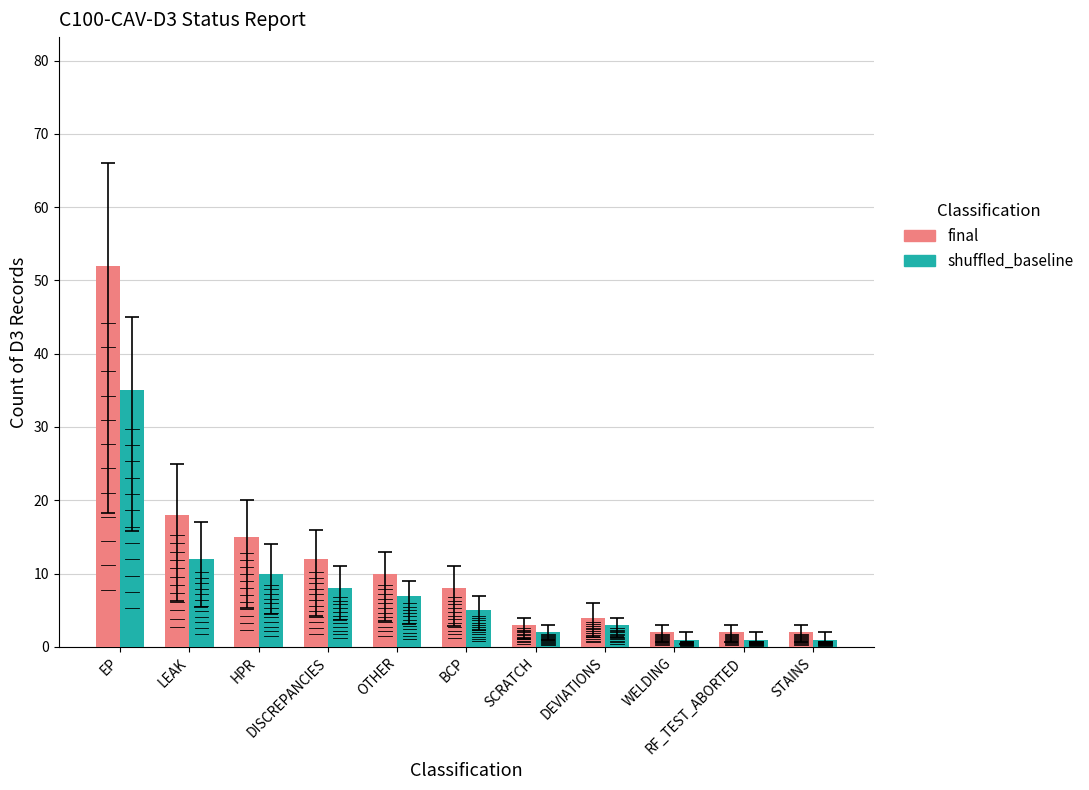

Rank the series at OTHER from highest to lowest value.

final, shuffled_baseline